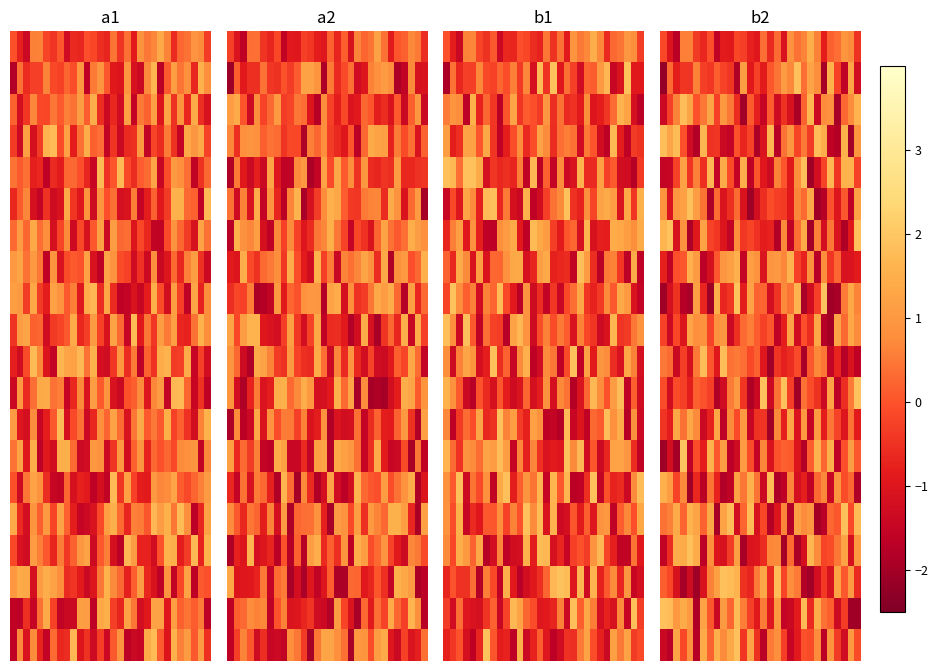

Count the number of data series in this chart.

20